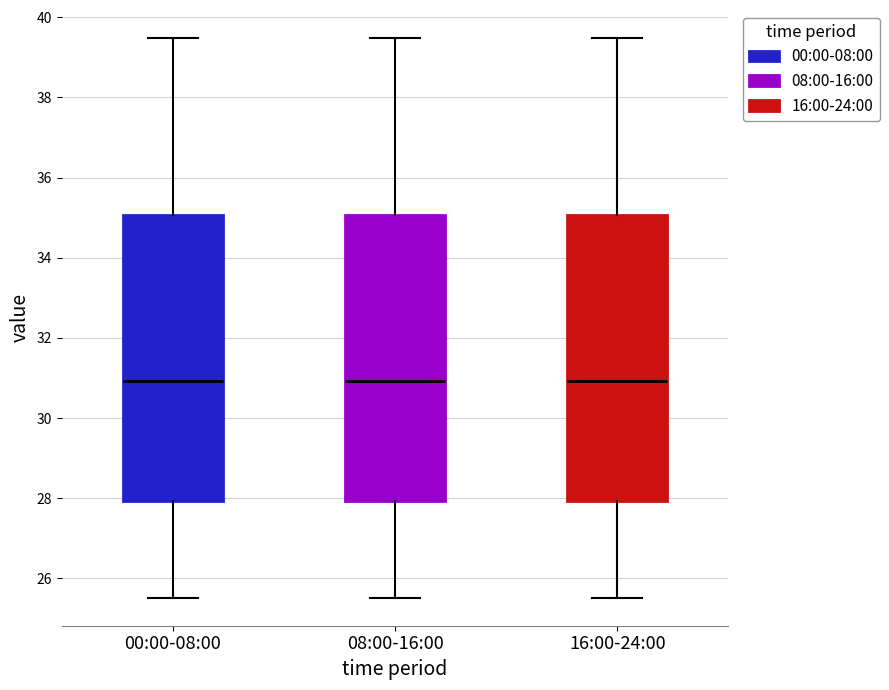

Reading left to right, read every box against the y-axis: the position of its median line, the range the box covers, and the ends of its whiskers. The values are not printed on the chart, so give them approximately, as read against the axis.

00:00-08:00: median 31.0, box 28.0 to 35.0, whiskers 25.6 to 39.4
08:00-16:00: median 31.0, box 28.0 to 35.0, whiskers 25.6 to 39.4
16:00-24:00: median 31.0, box 28.0 to 35.0, whiskers 25.6 to 39.4